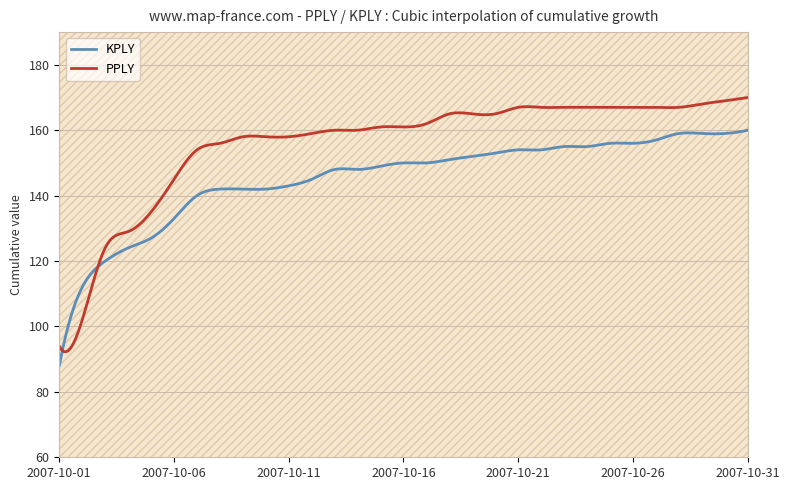

At how many categories does at least one series exceed 152?

25